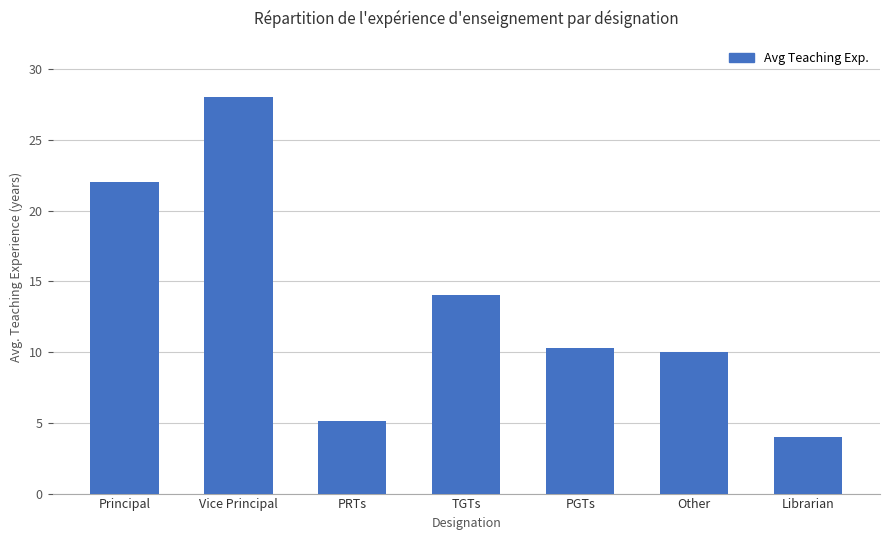

The value at PRTs is 5.1. True or false?

True